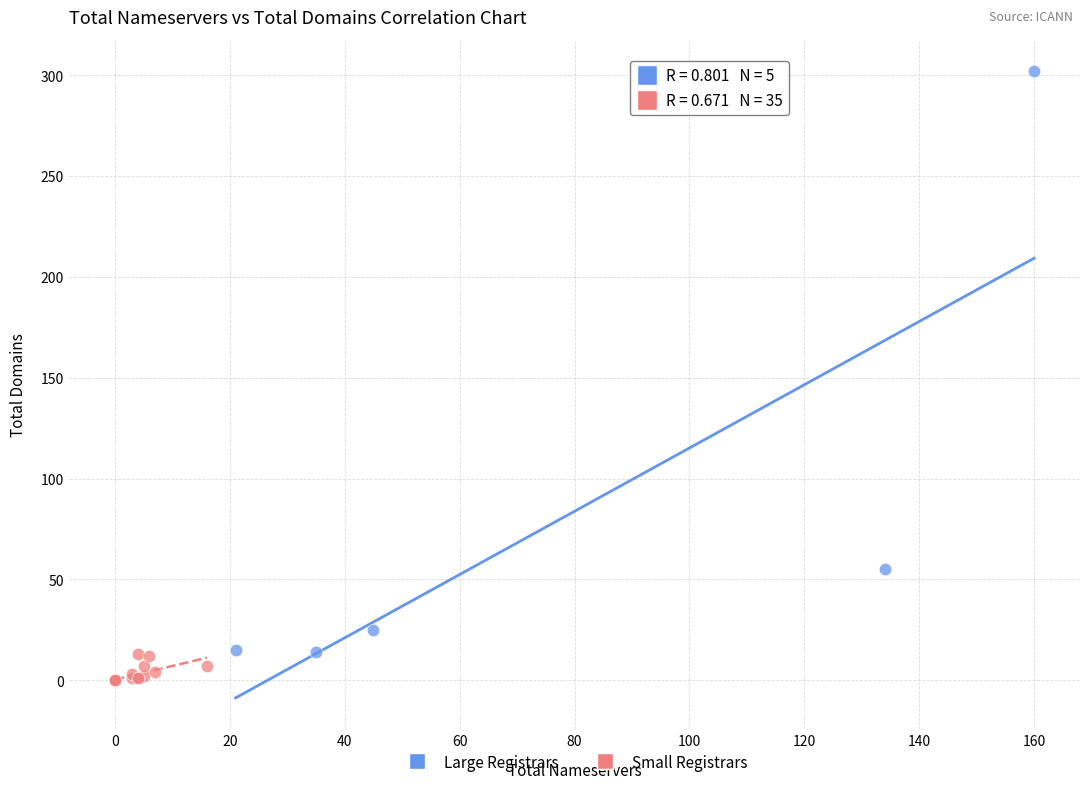

Which series reaches the maximum Y coordinate?

Large Registrars